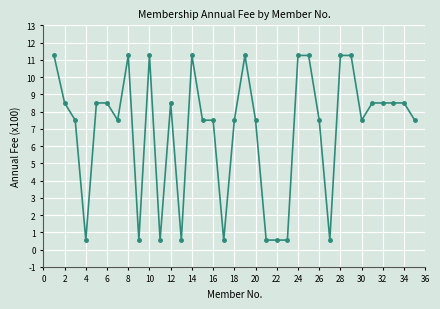

What is the sum of all values?

241.7